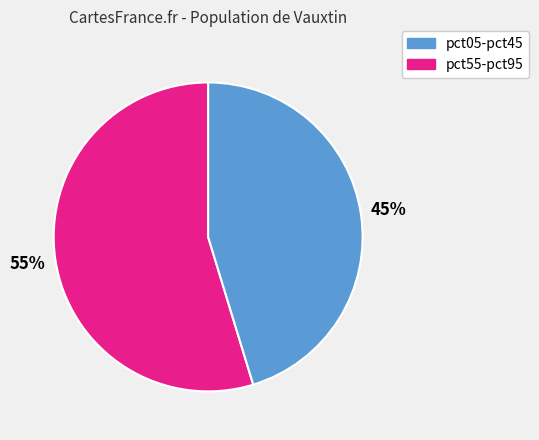

To the nearest percent, what is the average slice percentage?

50%